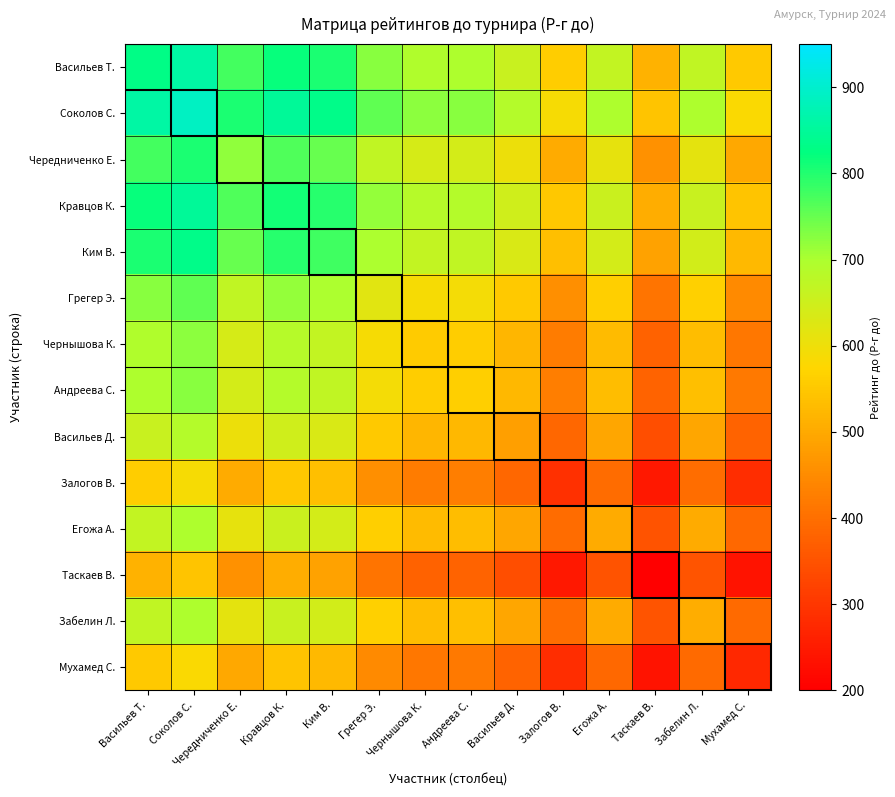

Rank the series by their maximum value, from lowest to highest.

Таскаев В., Мухамед С., Залогов В., Васильев Д., Егожа А., Забелин Л., Чернышова К., Андреева С., Грегер Э., Чередниченко Е., Ким В., Кравцов К., Васильев Т., Соколов С.